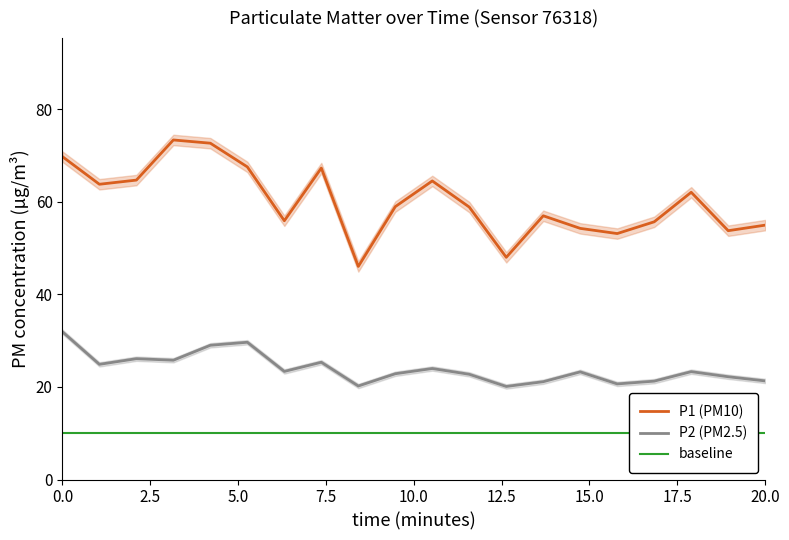

How many distinct data groups are displayed?

3